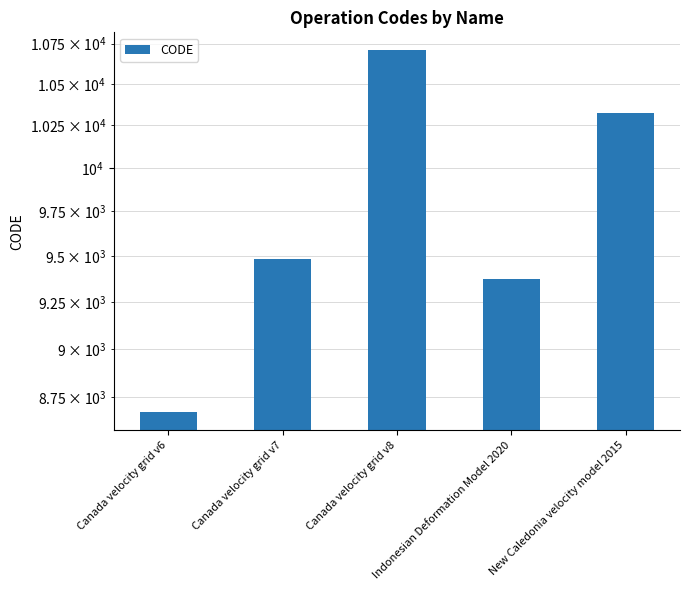

Reading right to left, list all the values displayed in this chart.

New Caledonia velocity model 2015=10323	Indonesian Deformation Model 2020=9375	Canada velocity grid v8=10707	Canada velocity grid v7=9483	Canada velocity grid v6=8676